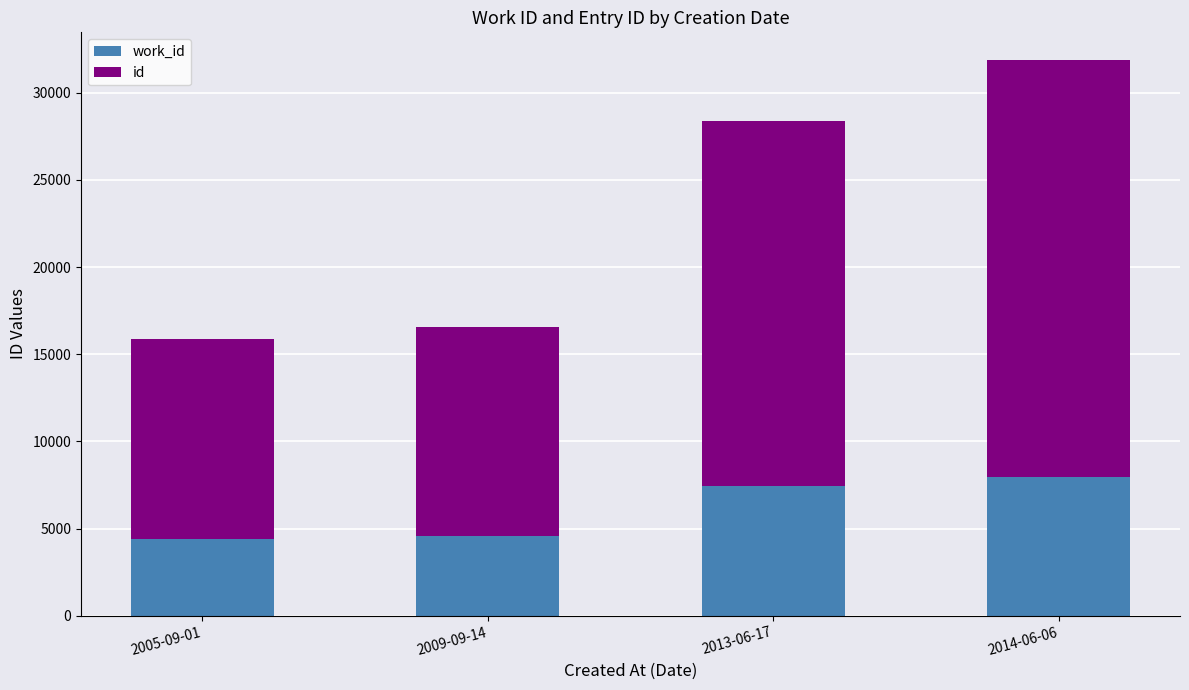

What is the total value across all series at 2005-09-01?

15872